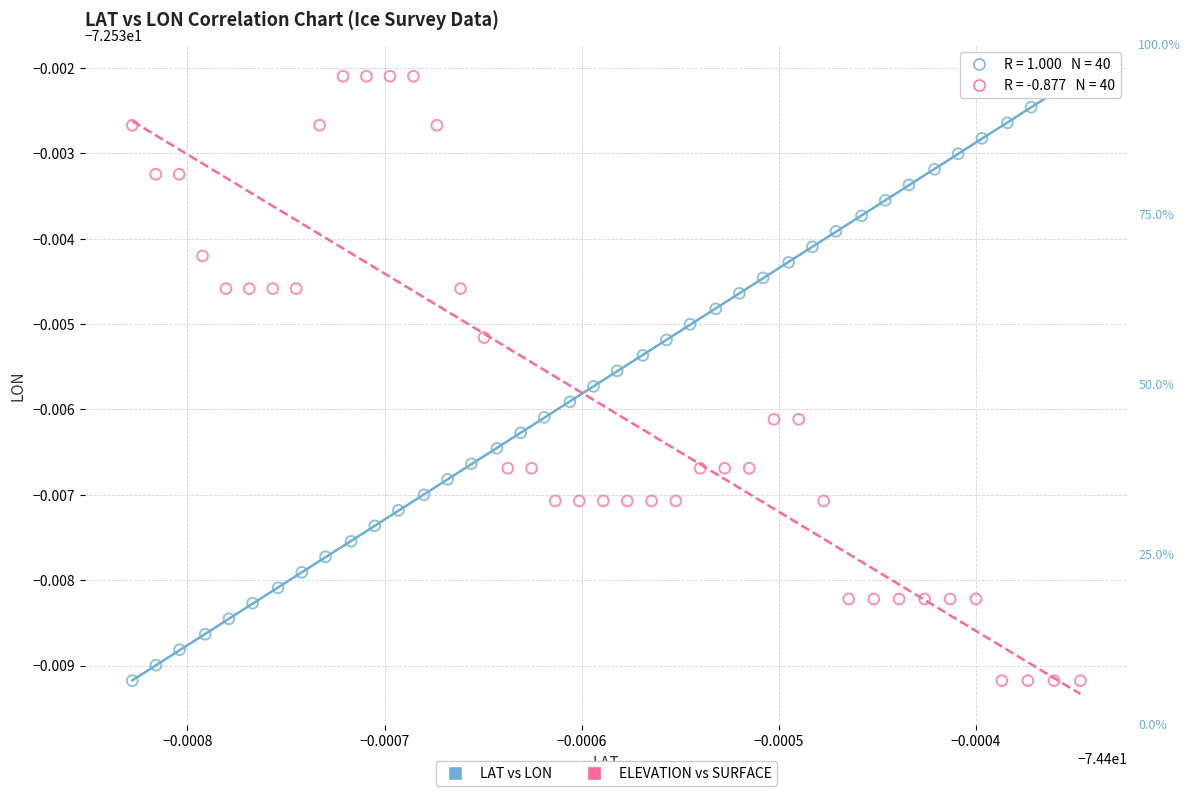

What are all the series names shown in the legend?

LAT vs LON, ELEVATION vs SURFACE